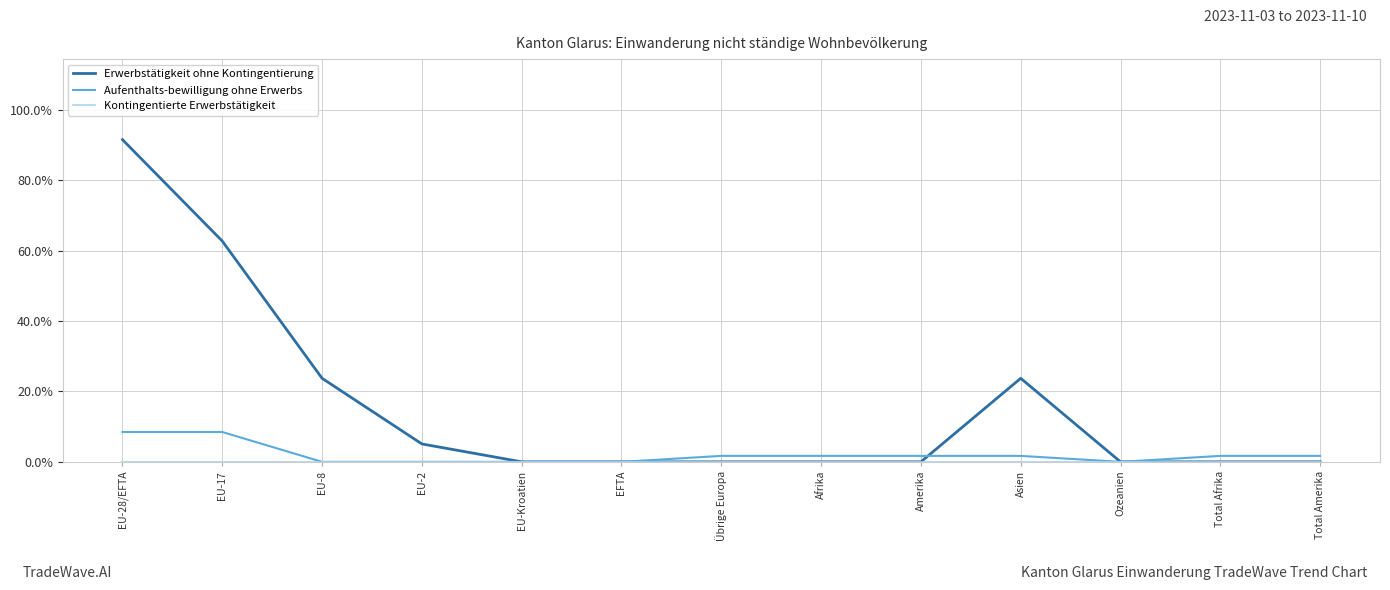

Which series has the largest total across all categories?

Erwerbstätigkeit ohne Kontingentierung